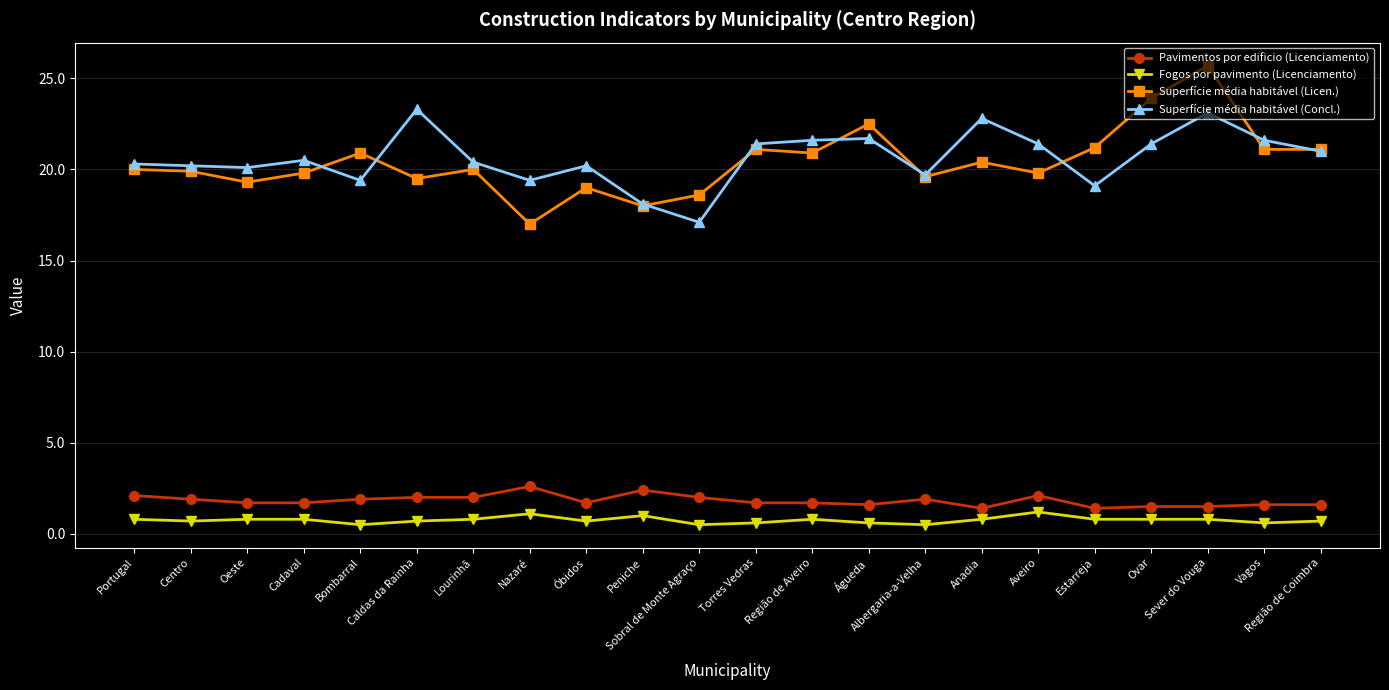

What is the label of the 12th point from the right?

Sobral de Monte Agraço